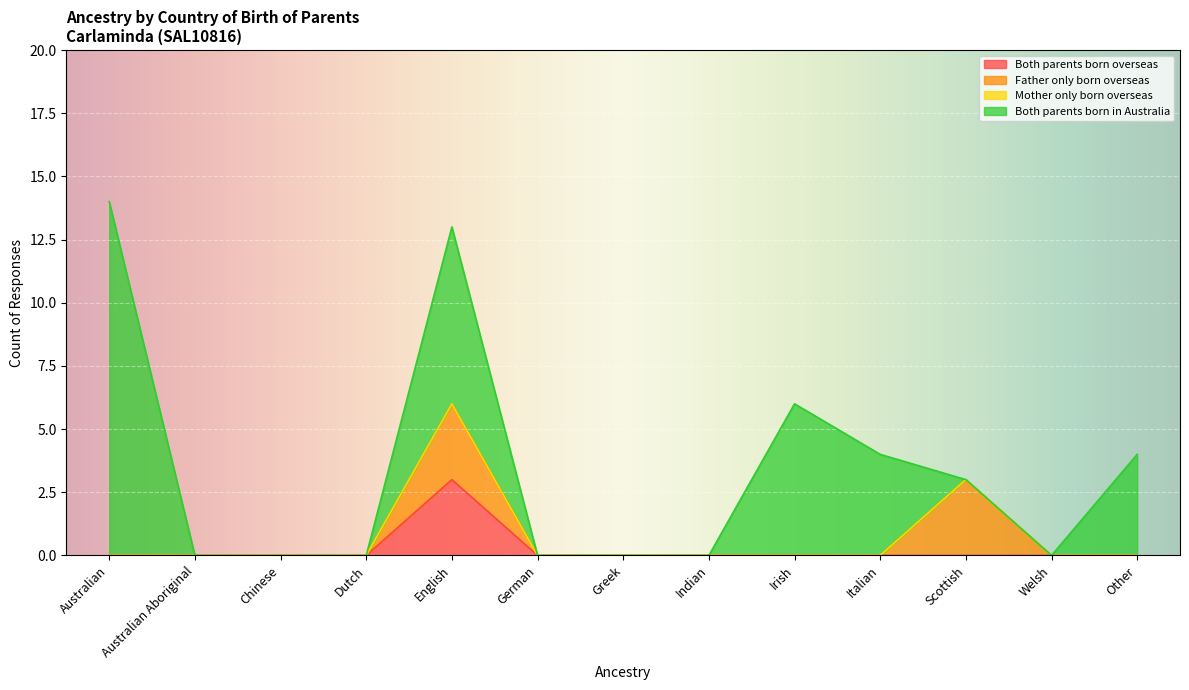

At how many categories does at least one series exceed 5?

3